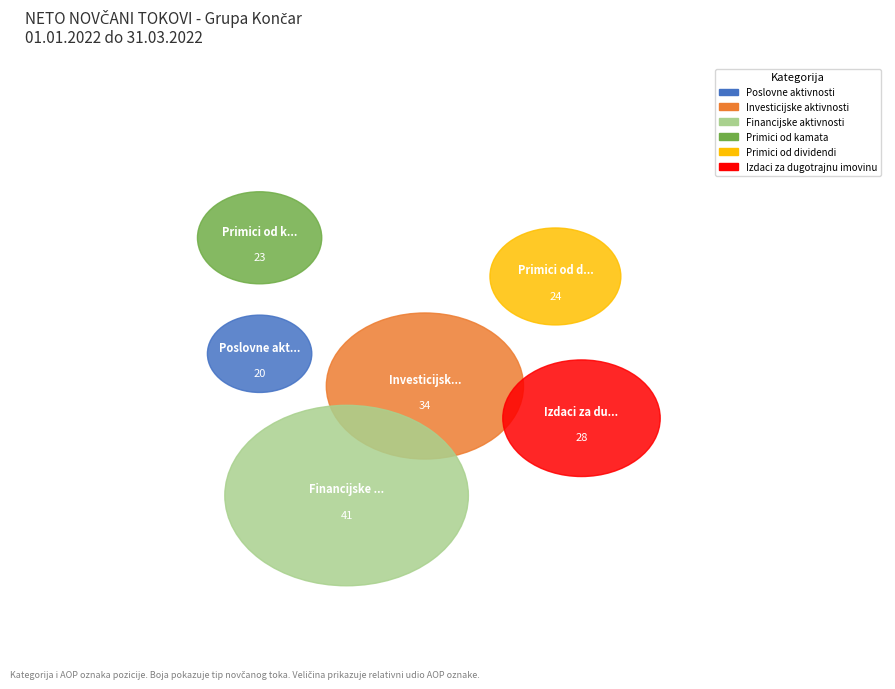

How many segments does this pie chart have?

6